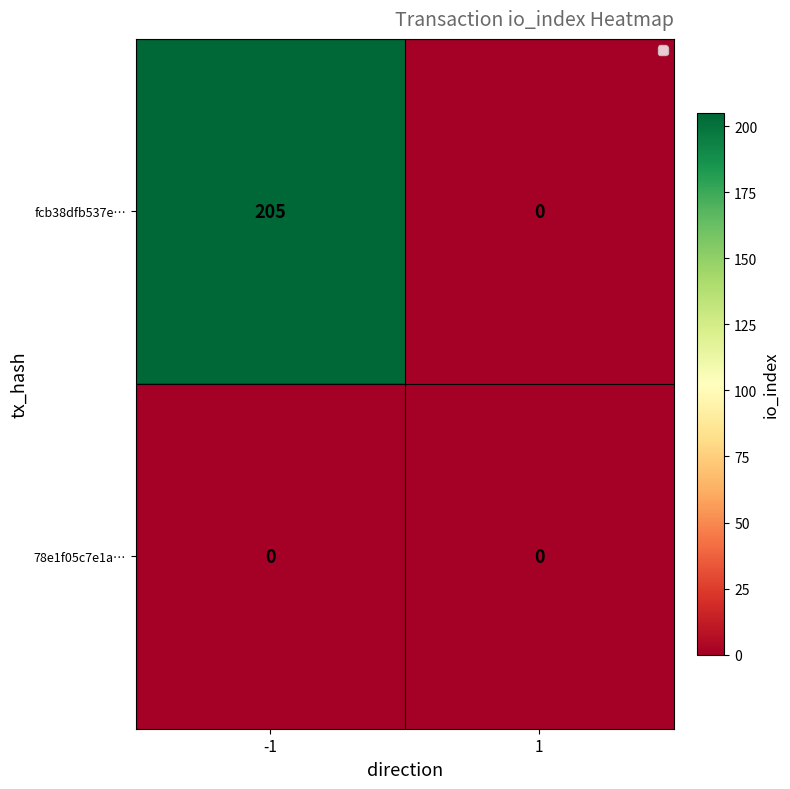

Count the number of data series in this chart.

2